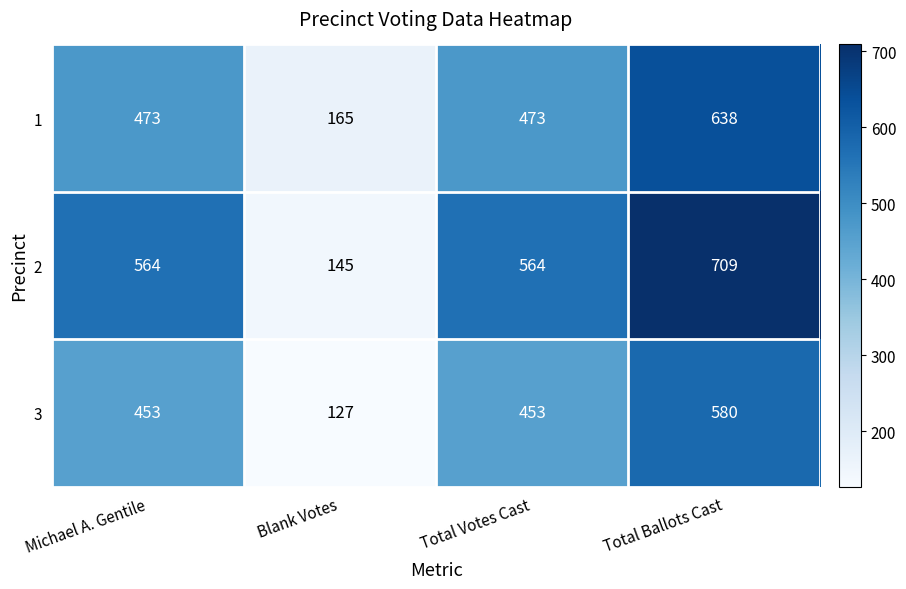

How many series are shown in this chart?

3